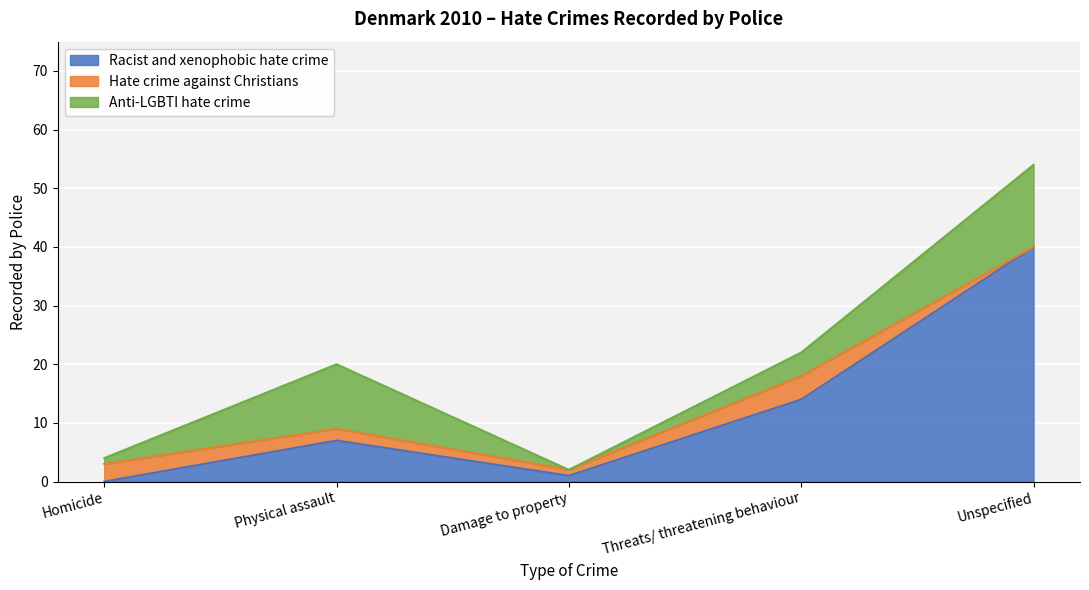

The value of Racist and xenophobic hate crime at Homicide is 0. True or false?

True